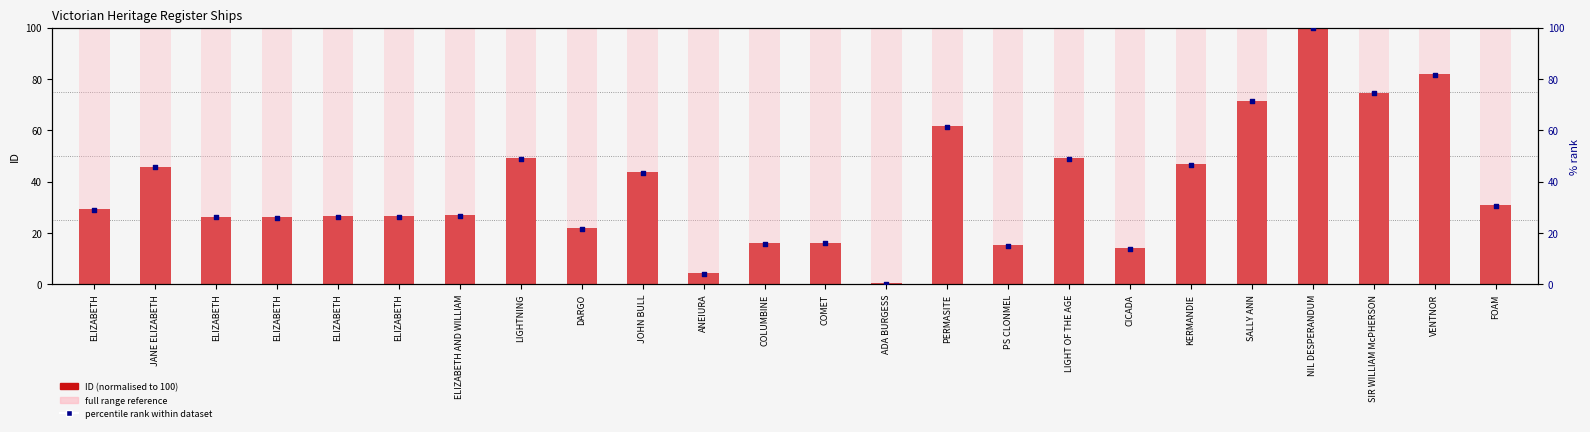

What are all the series names shown in the legend?

ID (normalised), full range reference, percentile rank within dataset